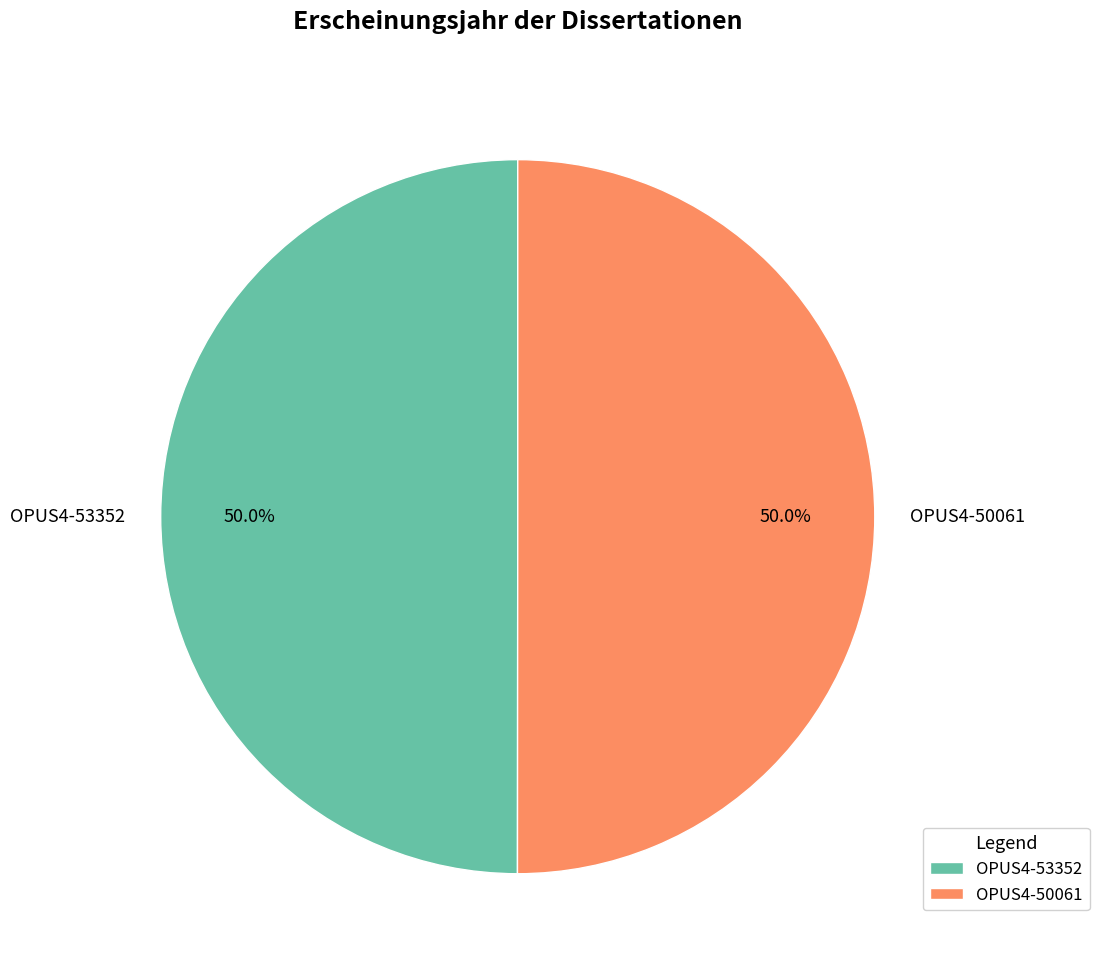

Approximately how many times larger is the value at OPUS4-50061 compared to OPUS4-53352?

1.0